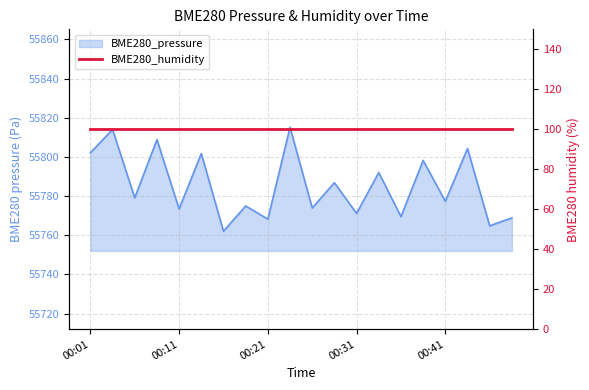

Between 00:48 and 00:33, which is larger?

00:33